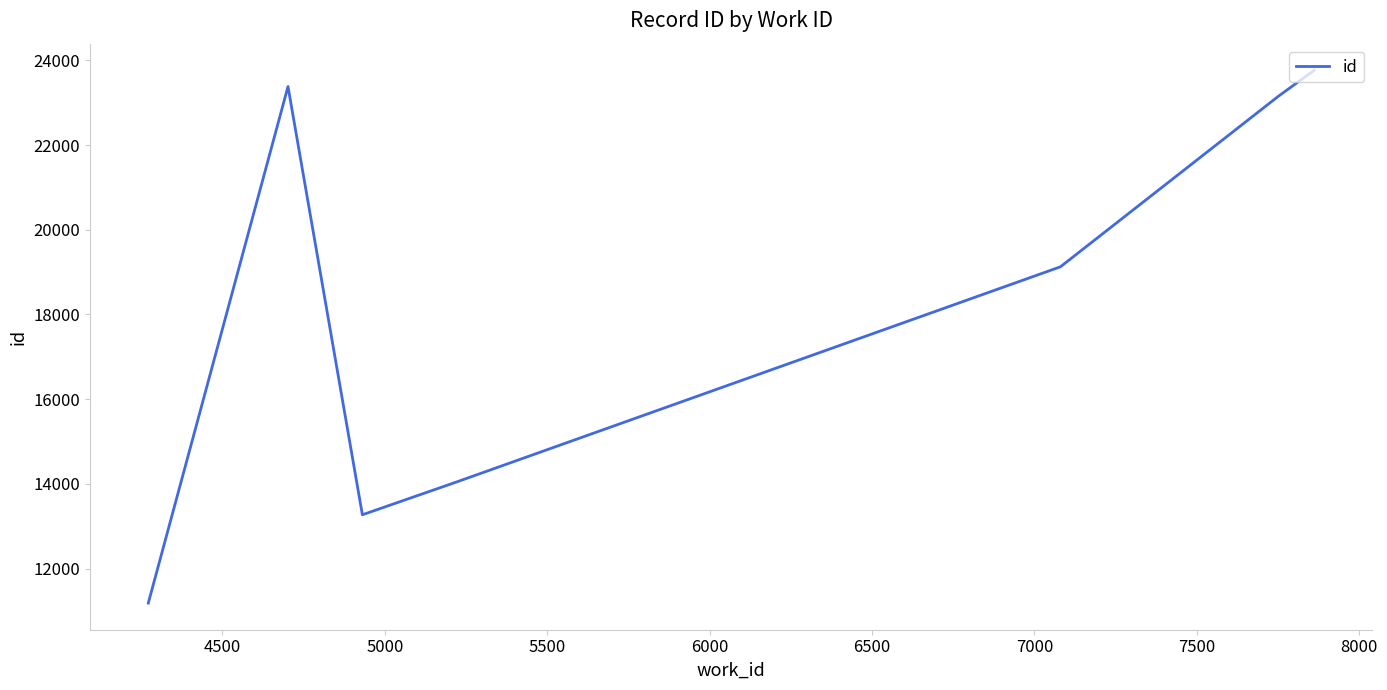

Which has a higher value, 5500 or 6000?

6000